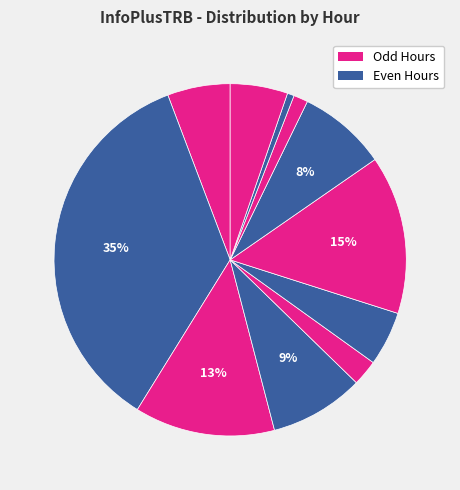

How many segments does this pie chart have?

11